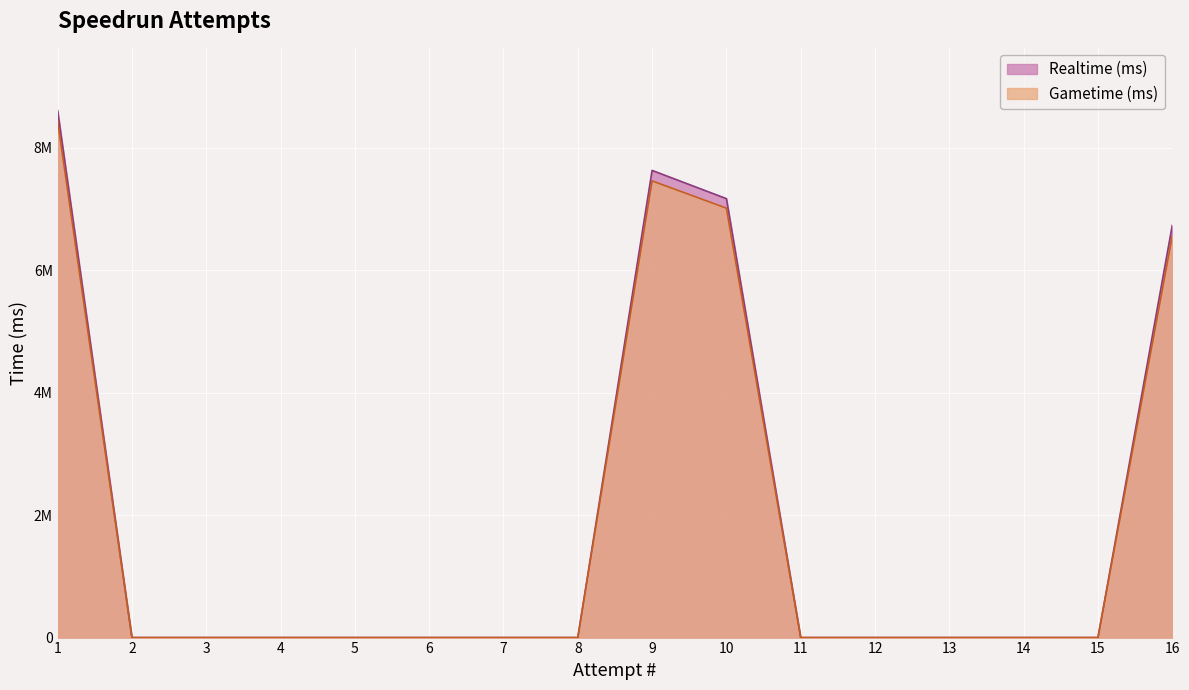

Reading left to right, transcribe all the data shown in this chart.

Realtime (ms): 1=8608191	2=0	3=0	4=0	5=0	6=0	7=0	8=0	9=7632138	10=7171027	11=0	12=0	13=0	14=0	15=0	16=6734267
Gametime (ms): 1=8440145	2=0	3=0	4=0	5=0	6=0	7=0	8=0	9=7461045	10=7015425	11=0	12=0	13=0	14=0	15=0	16=6561630